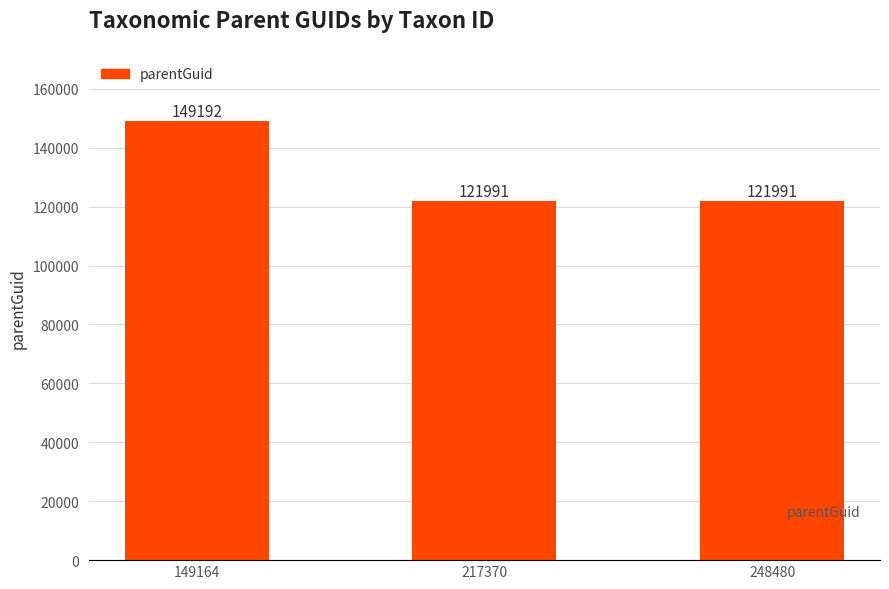

Reading right to left, list all the values displayed in this chart.

121991	121991	149192